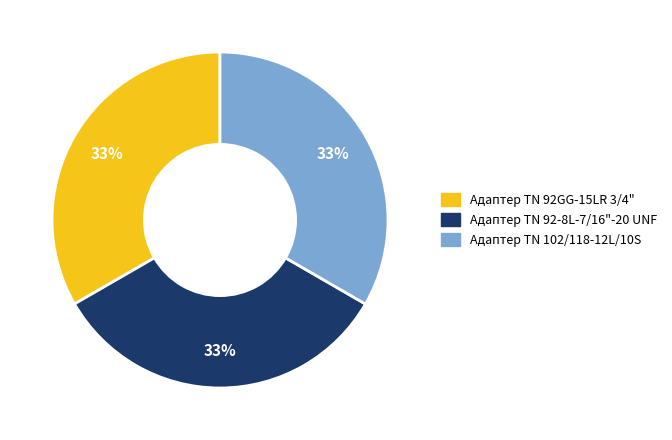

To the nearest percent, what is the combined percentage of Адаптер TN 92GG-15LR 3/4" and Адаптер TN 92-8L-7/16"-20 UNF?

67%